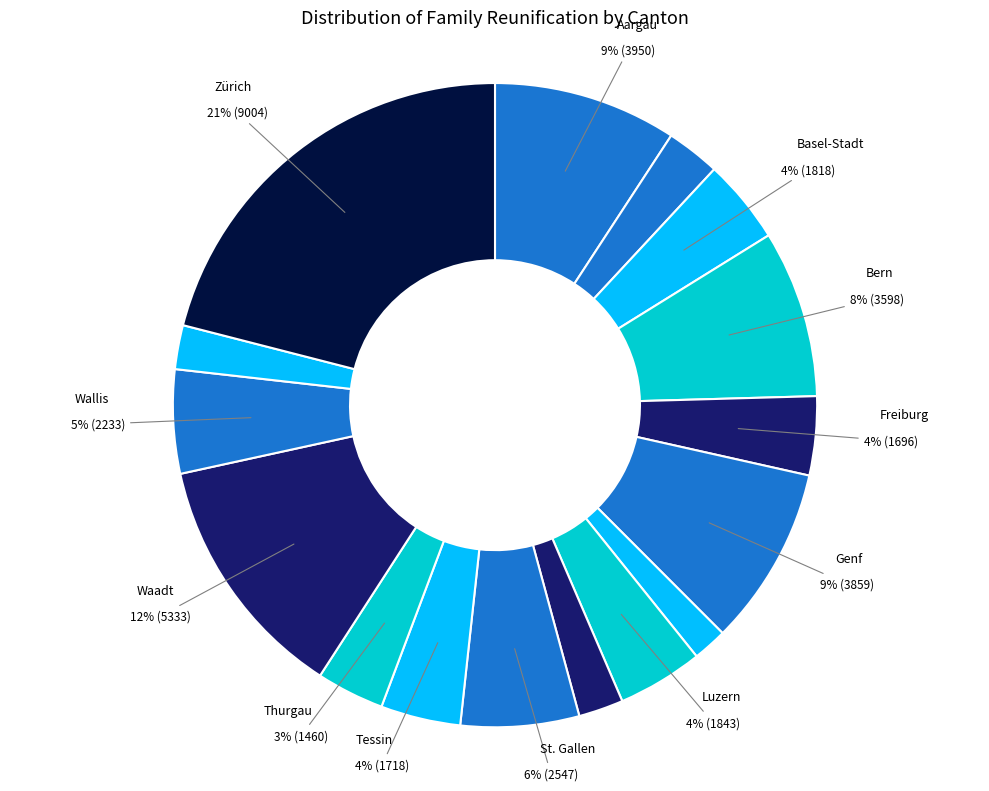

How many segments does this pie chart have?

16